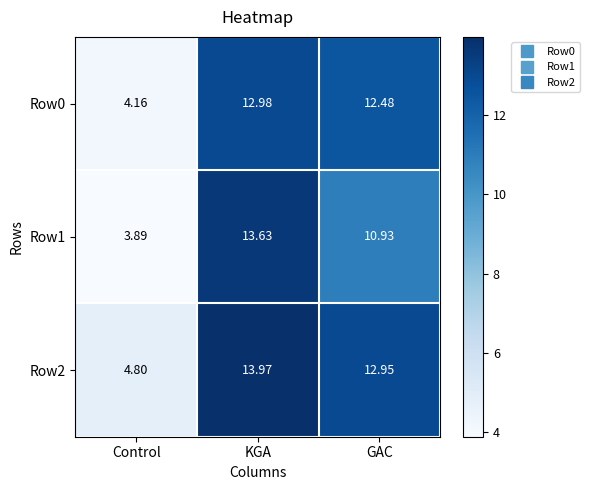

Count the number of data series in this chart.

3